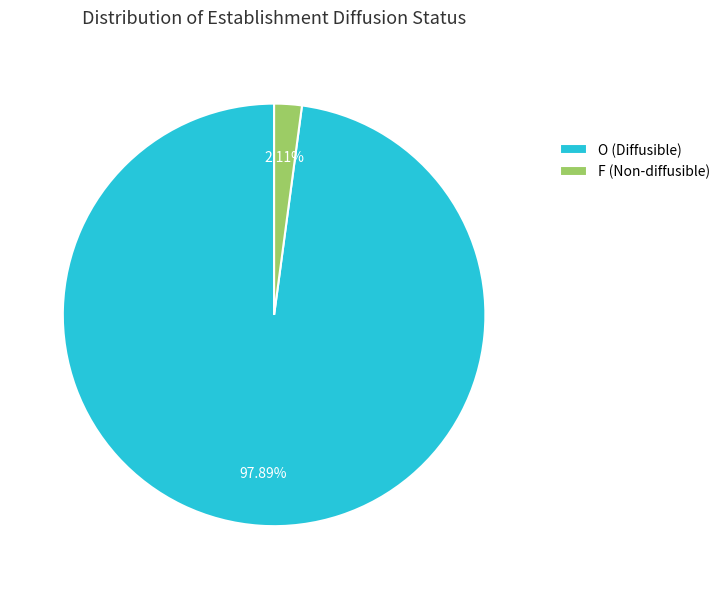

Rank the categories by value from highest to lowest.

O, F